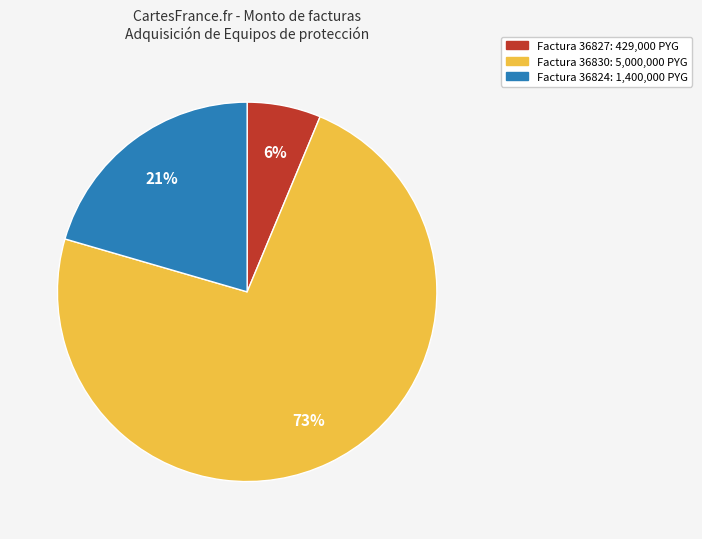

Count the number of slices in the pie.

3